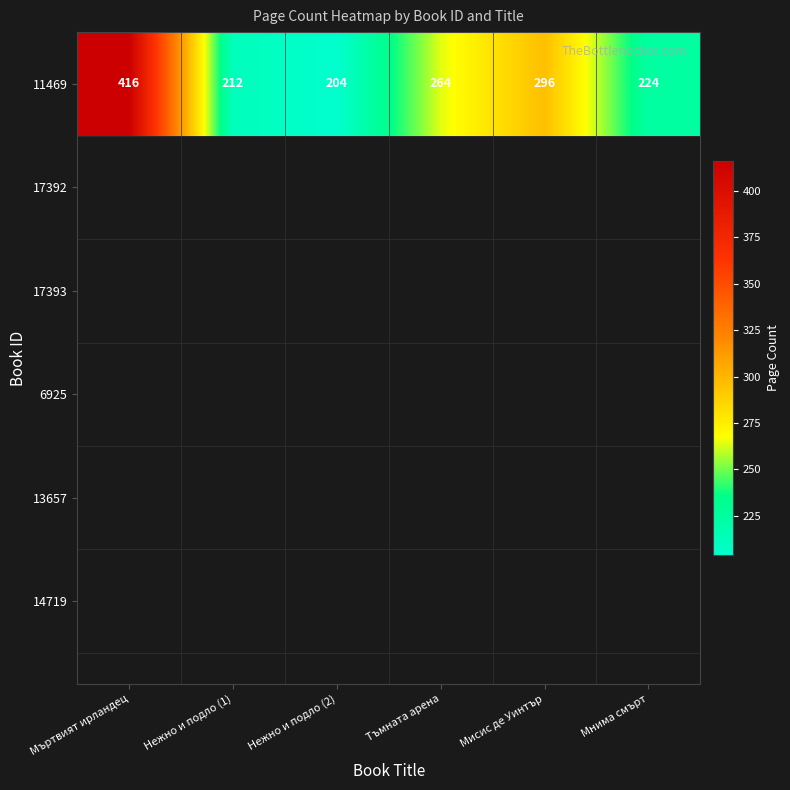

What is the change in value from Мъртвият ирландец to Нежно и подло (1)?

-204